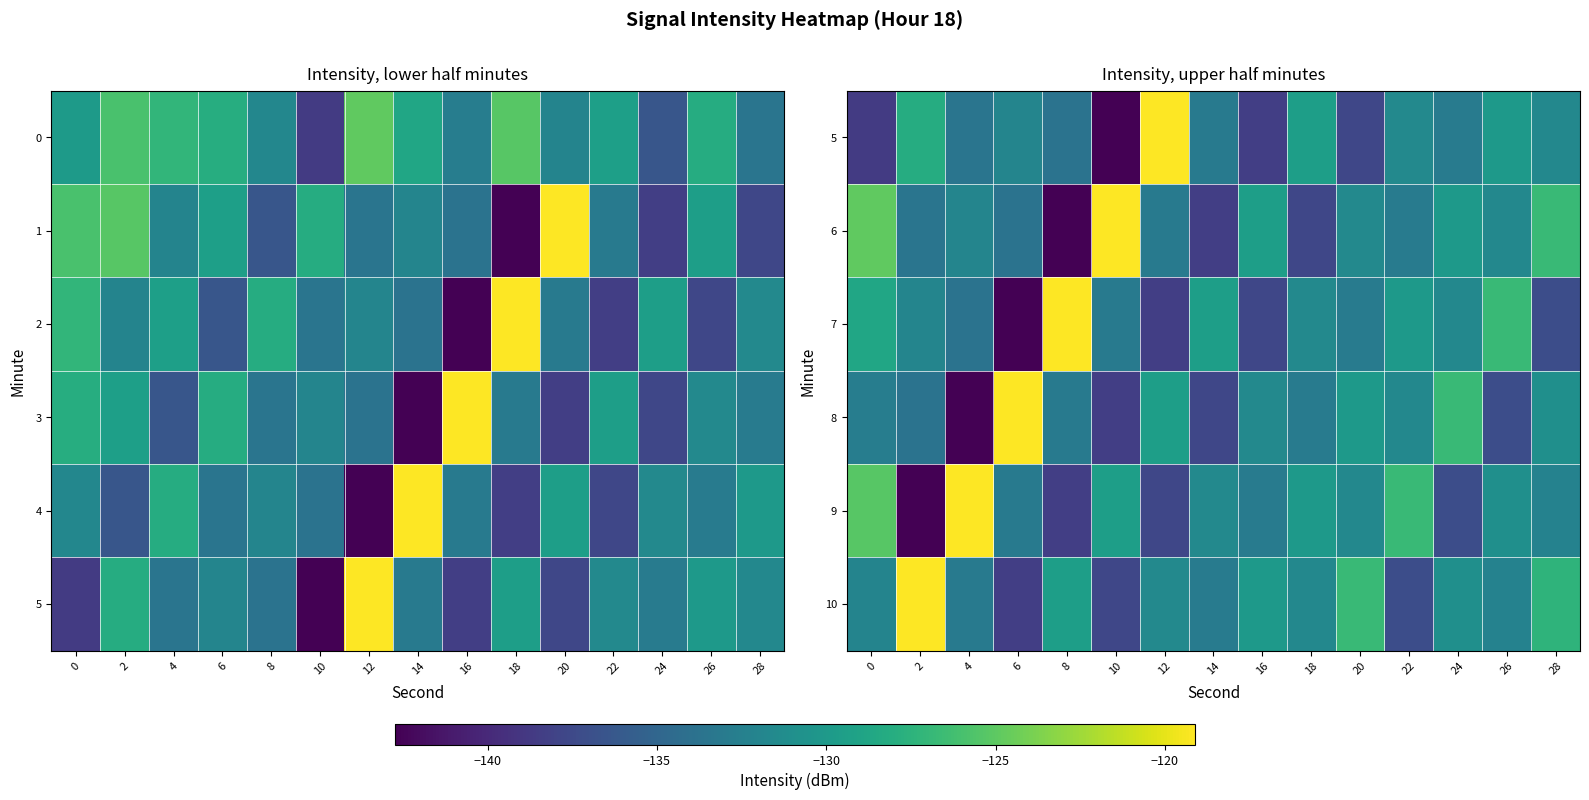

The 10 series shows -129.5 at 8. True or false?

True